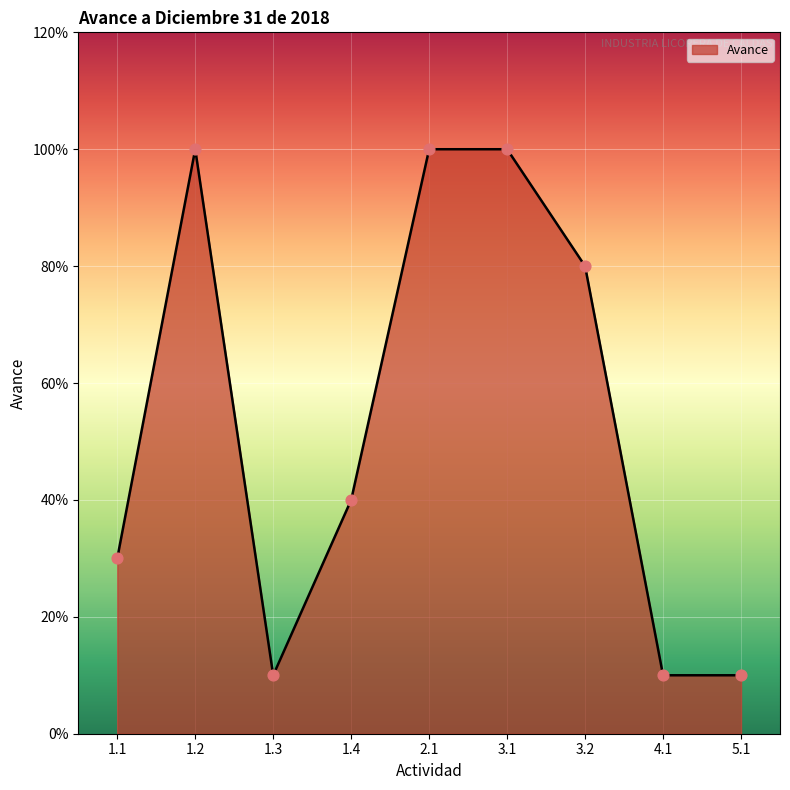

Which has a higher value, 3.2 or 1.3?

3.2